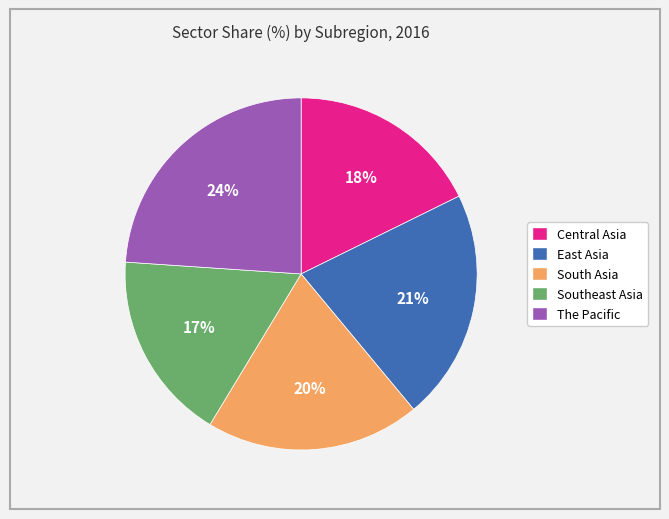

To the nearest percent, what portion does East Asia represent?

21%